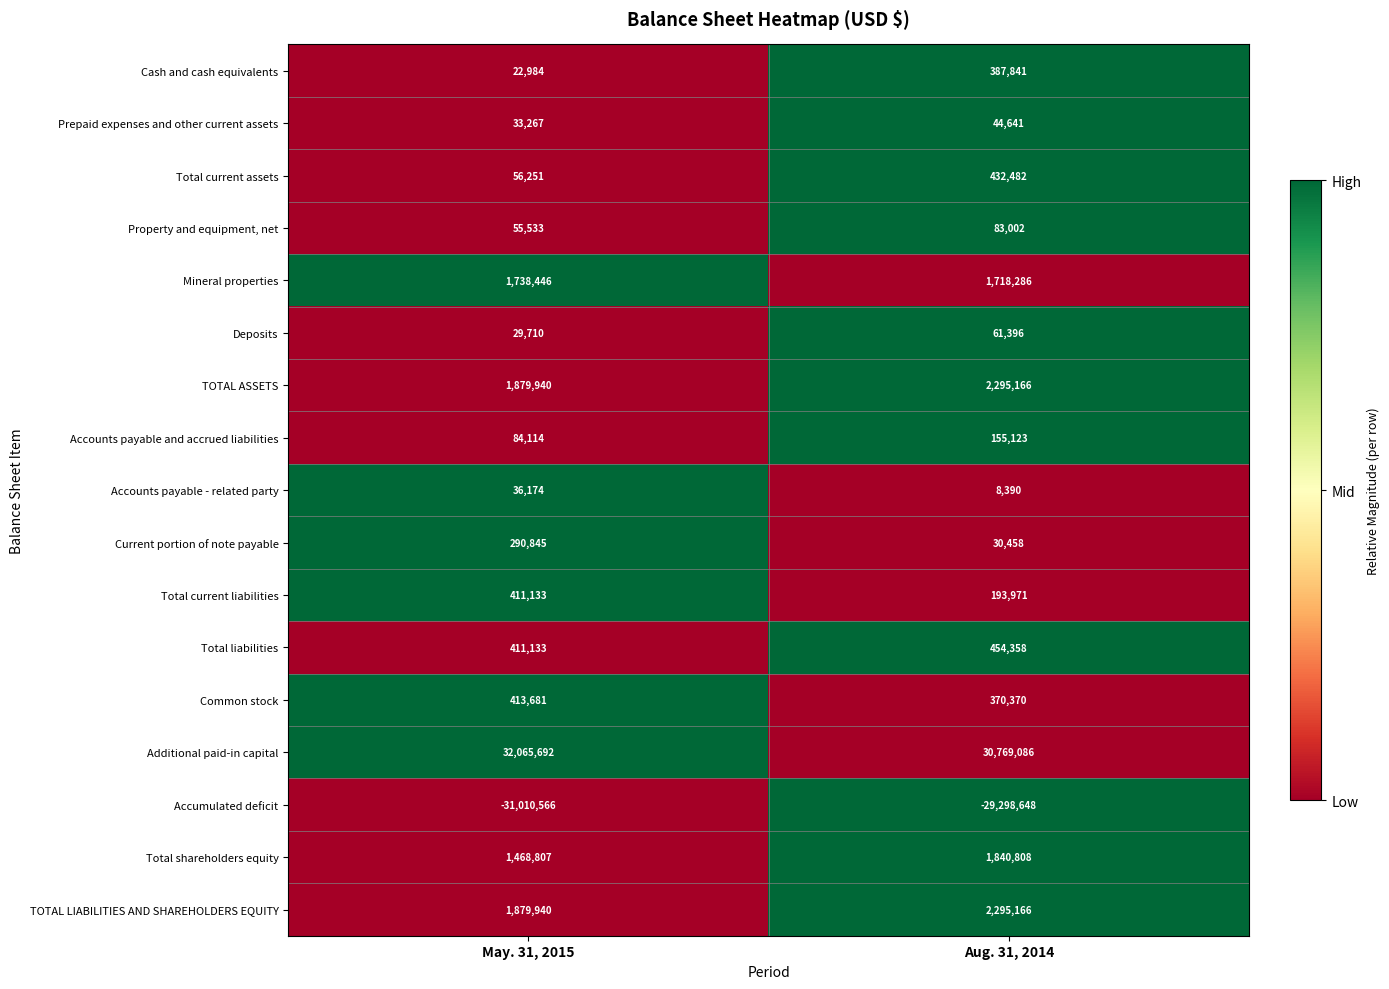

How many categories are shown in the chart?

2